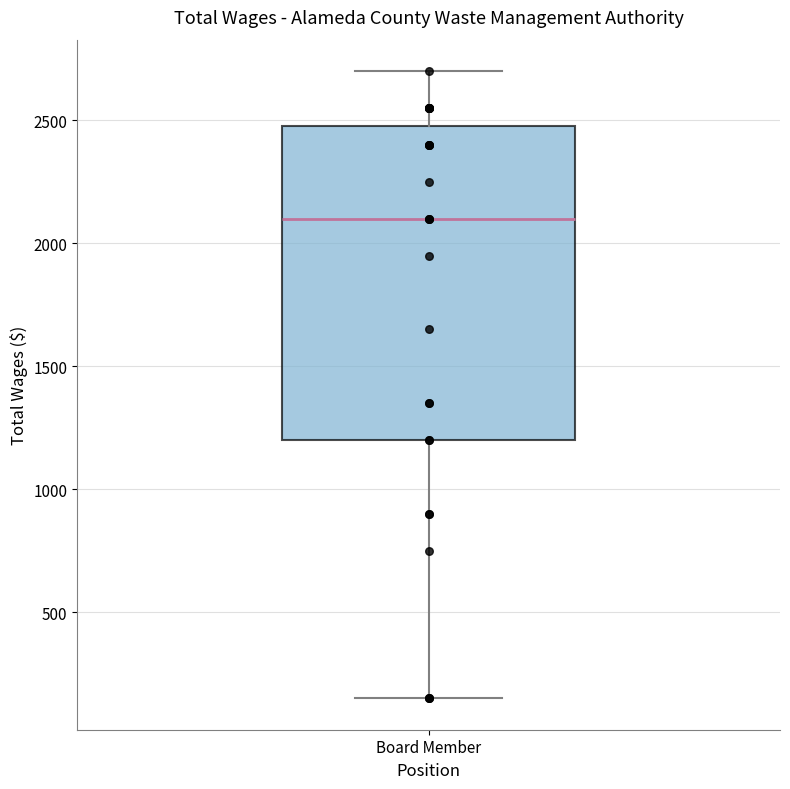

Where is the lower edge of the box for Board Member on the y-axis? The values are not printed on the chart, so give them approximately, as read against the axis.

1200